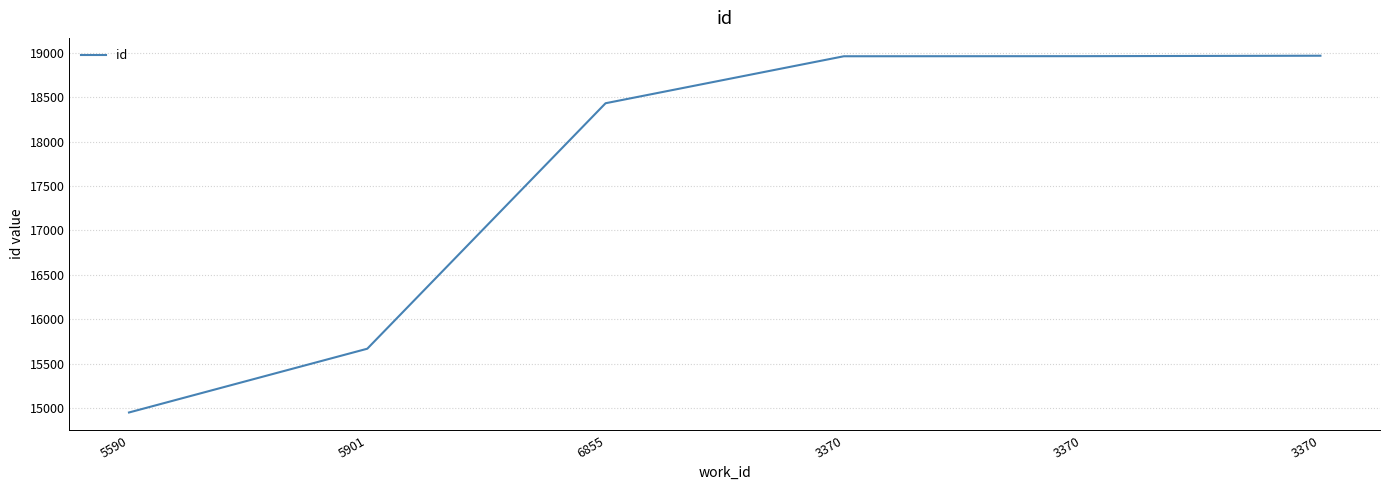

Which label corresponds to the smallest value in the chart?

5590